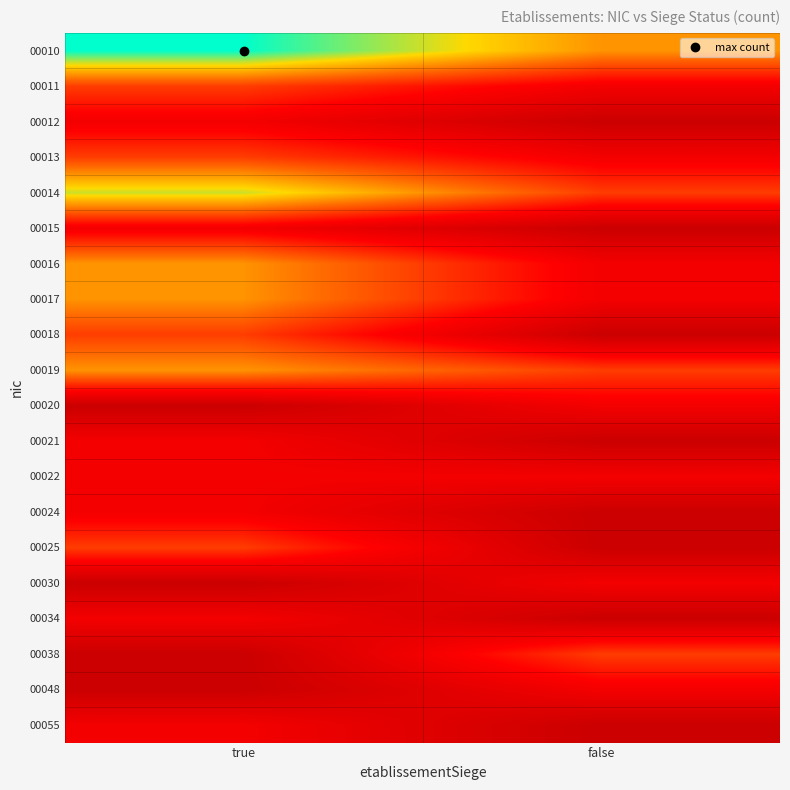

Reading left to right, extract all data points from this chart.

00010: true=5	false=3
00011: true=2	false=1
00012: true=1	false=0
00013: true=2	false=1
00014: true=4	false=2
00015: true=1	false=0
00016: true=3	false=1
00017: true=3	false=1
00018: true=2	false=0
00019: true=3	false=2
00020: true=0	false=1
00021: true=1	false=0
00022: true=1	false=1
00024: true=1	false=0
00025: true=2	false=0
00030: true=0	false=1
00034: true=1	false=0
00038: true=0	false=2
00048: true=0	false=1
00055: true=1	false=0